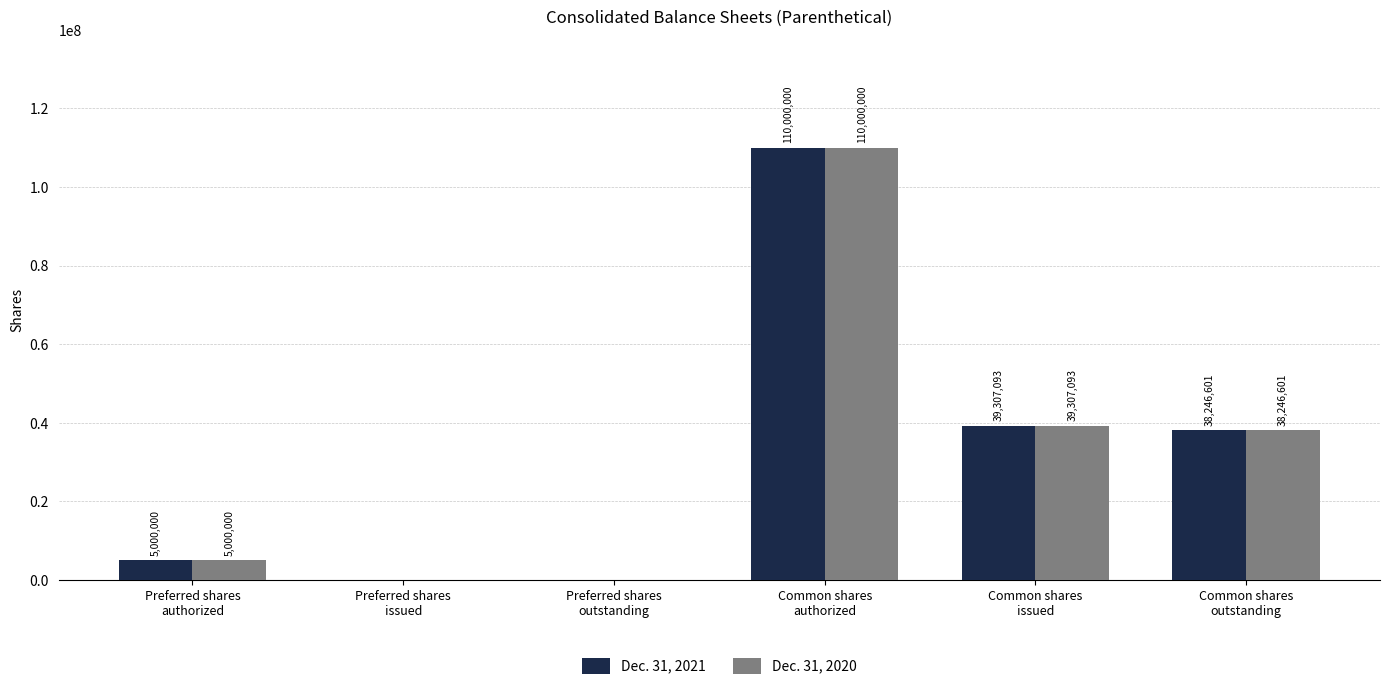

How many values in Dec. 31, 2021 are above zero?

4